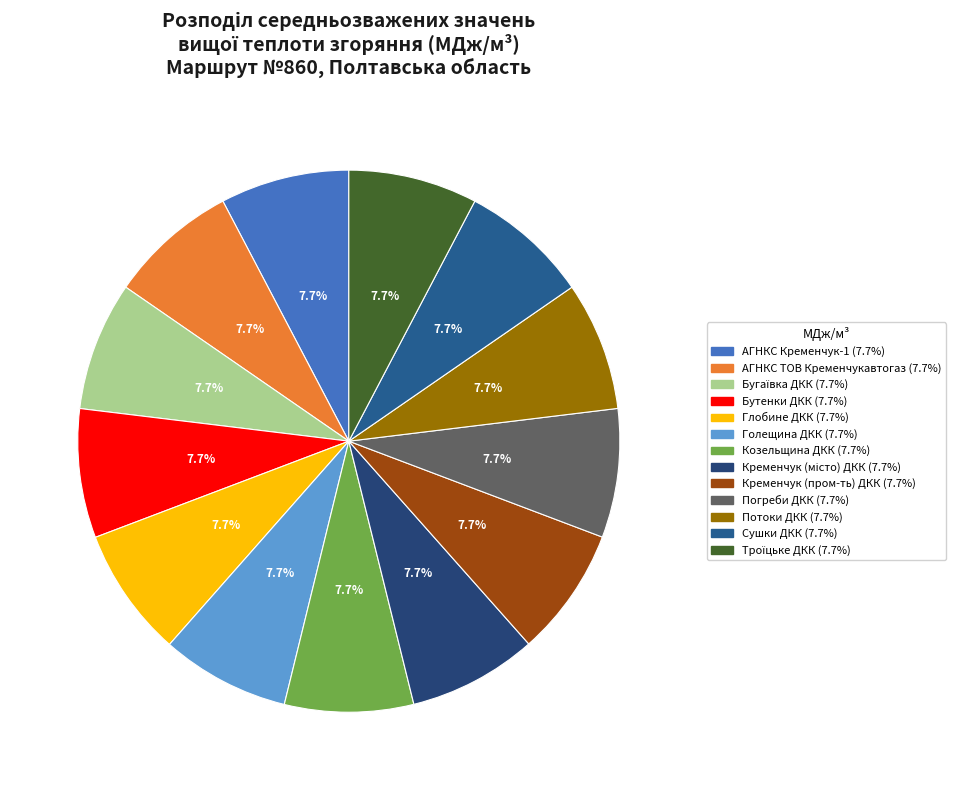

To the nearest percent, what is the average slice percentage?

8%